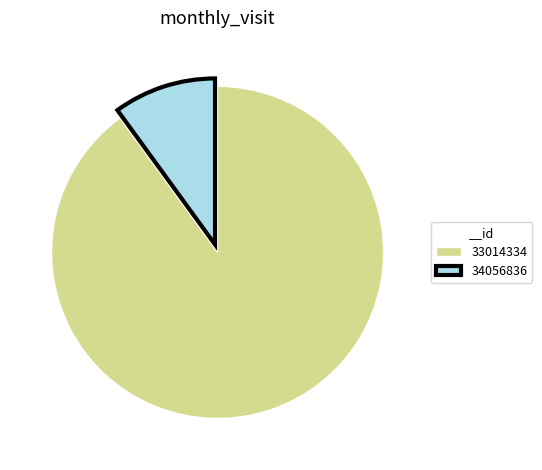

How many slices are in this pie chart?

2